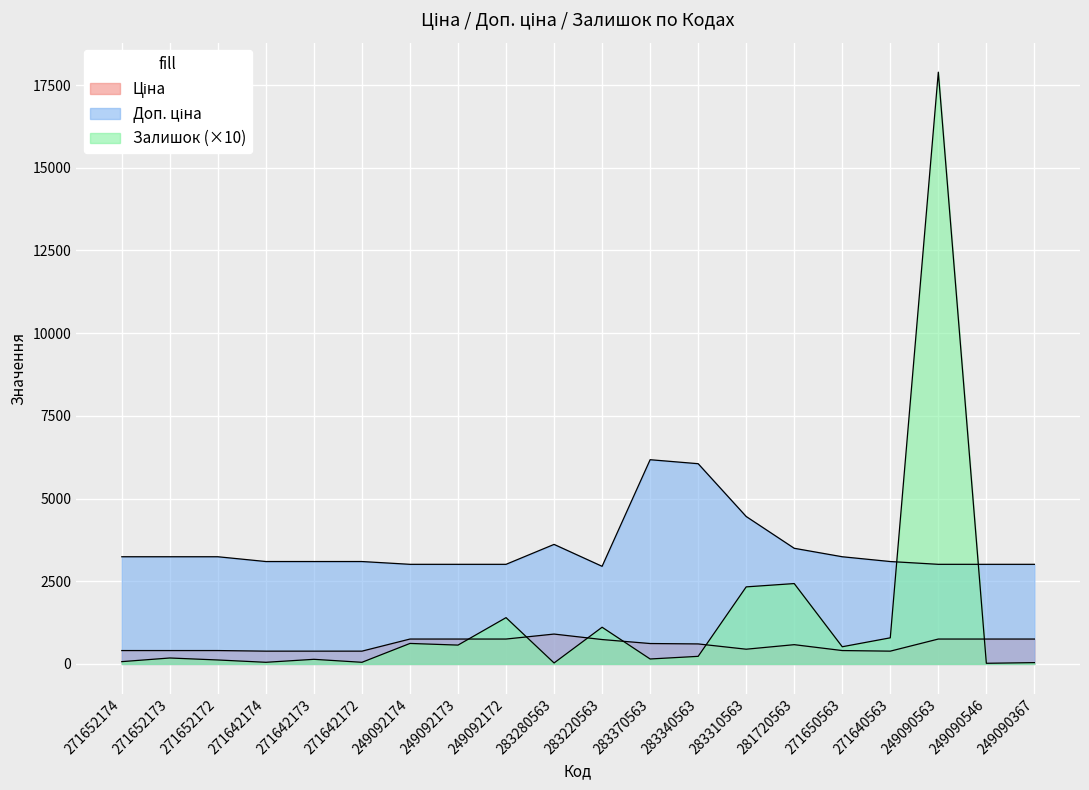

After their last crossing, which series has the higher values: Доп. ціна or Залишок?

Доп. ціна